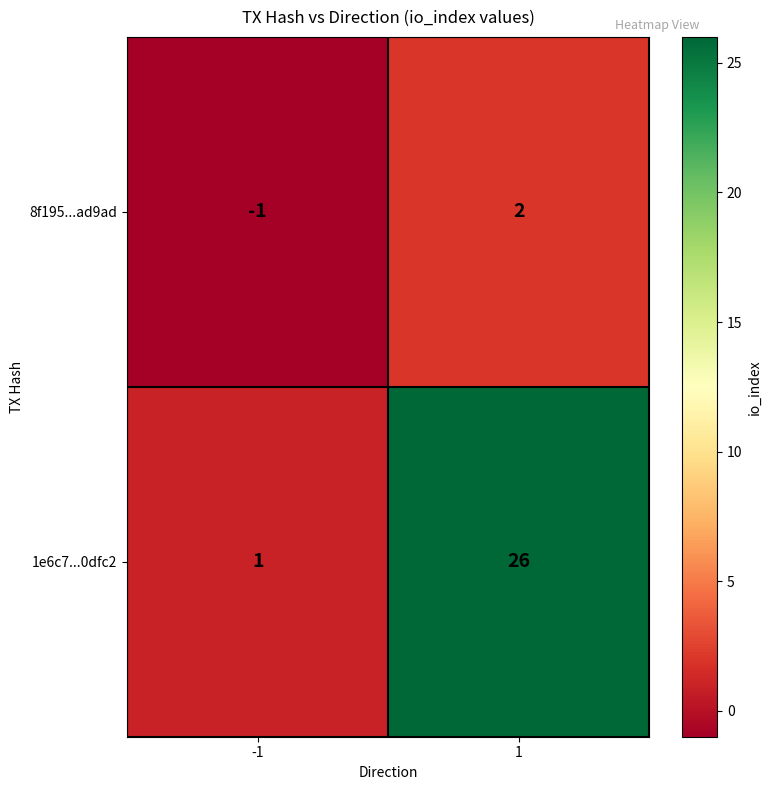

Reading left to right, list all the values displayed in this chart.

8f195...ad9ad: -1	2
1e6c7...0dfc2: 1	26